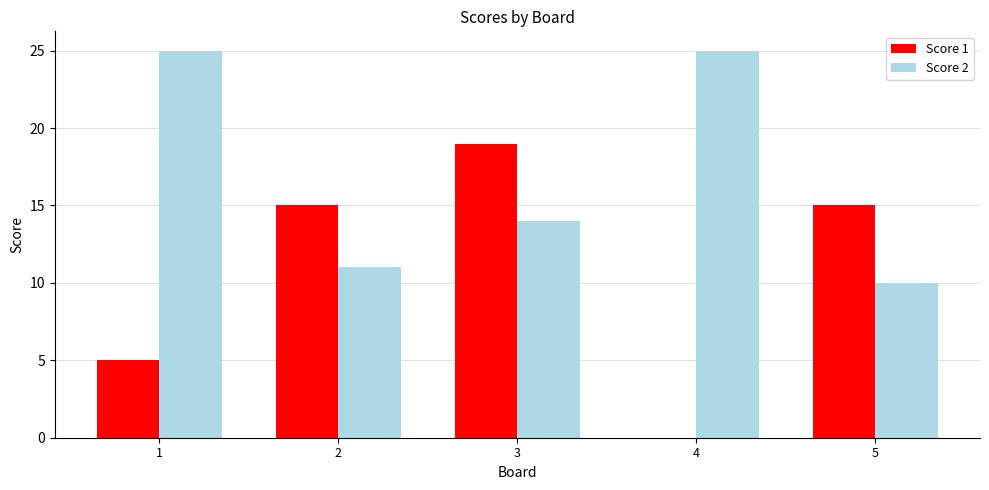

What is the difference between the Score 1 values at 1 and 5?

10